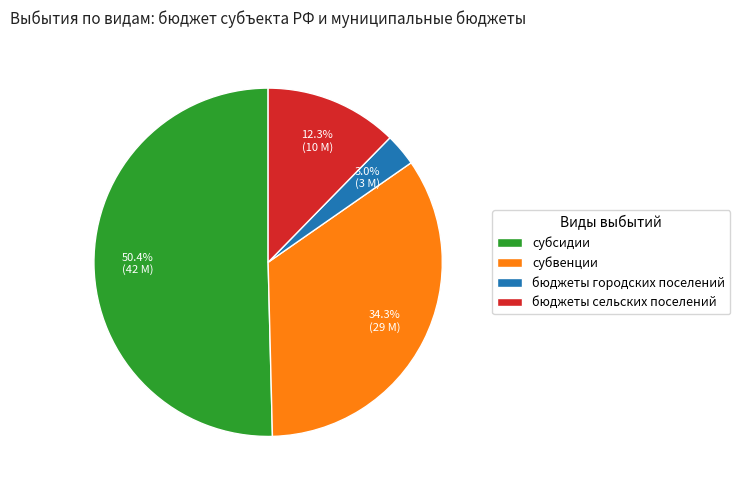

Is there any slice that represents more than half of the pie?

Yes